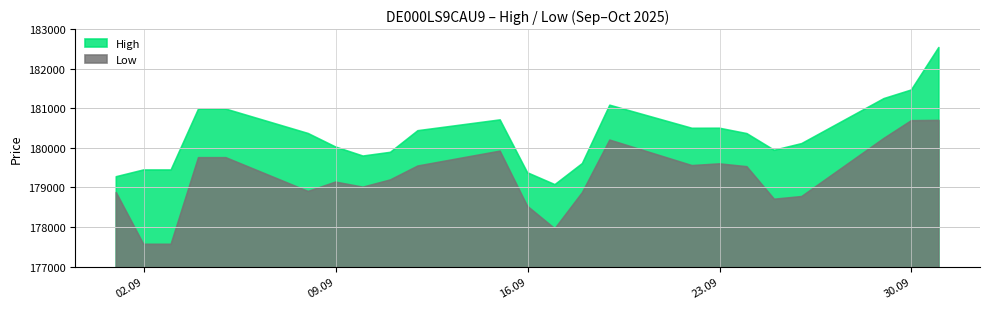

Rank the series by their maximum value, from highest to lowest.

High, Low